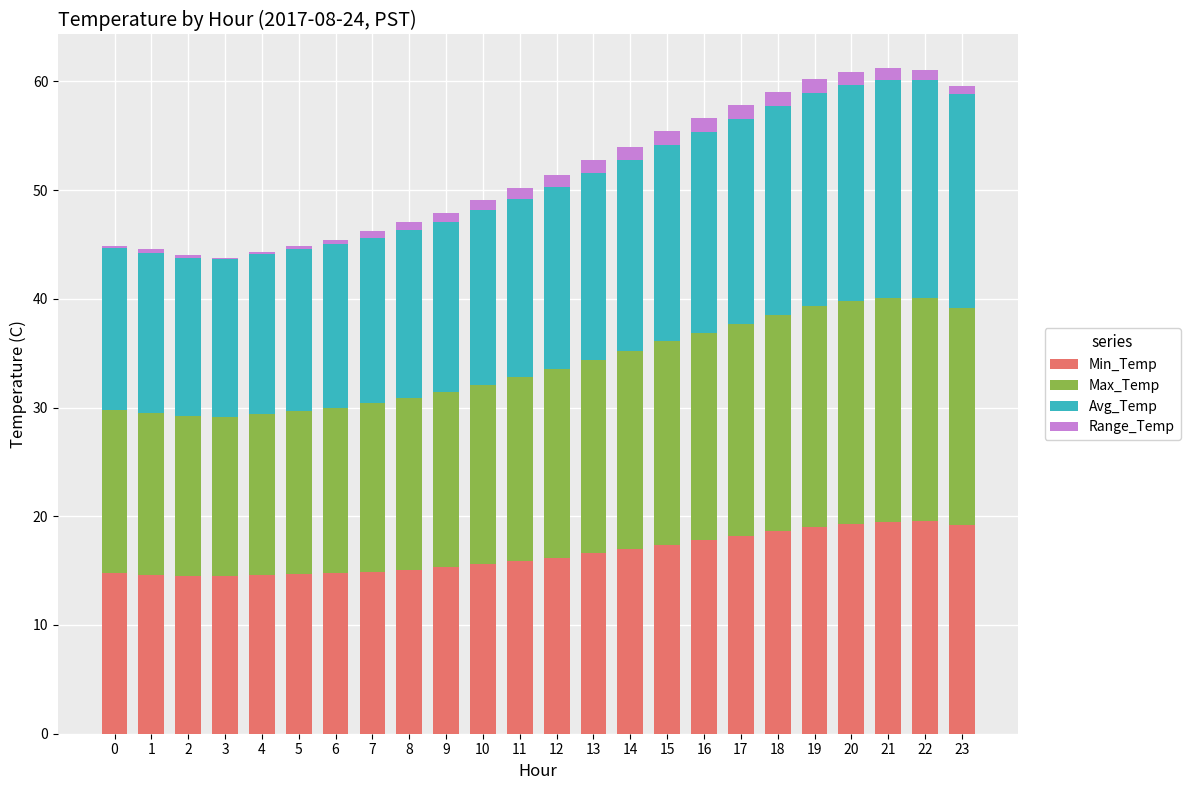

Is it true that Min_Temp equals 15.9 at 11?

True